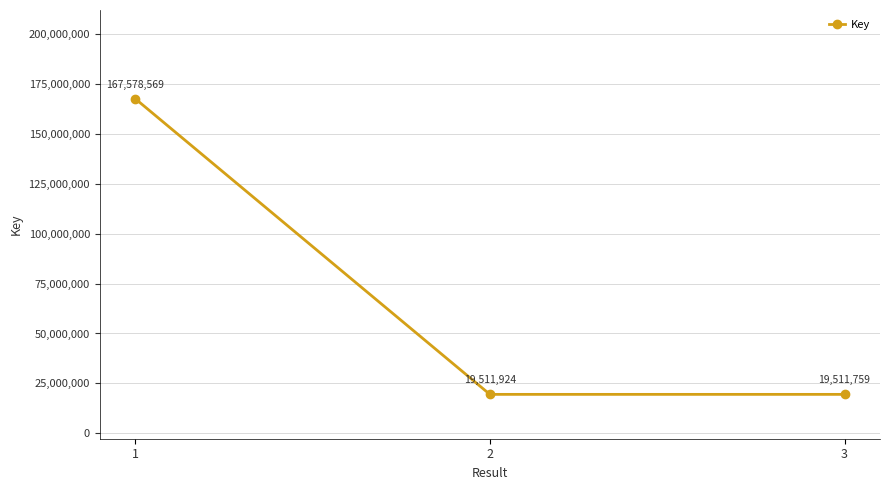

How many data points does each series have?

3